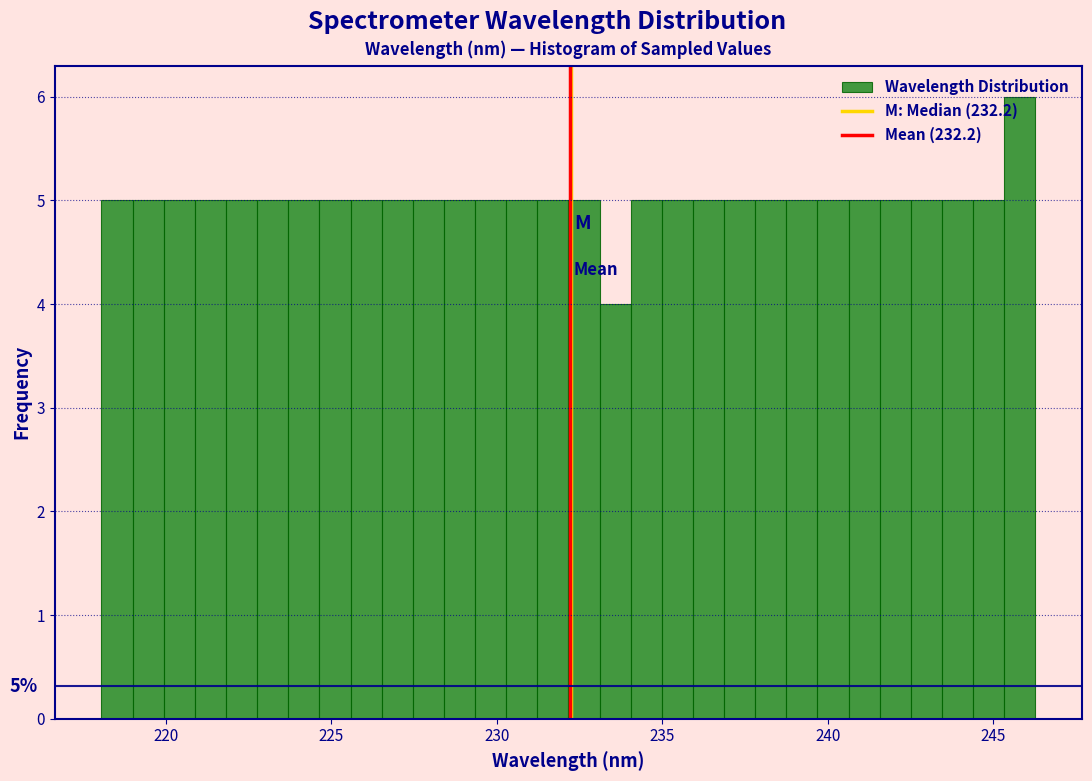

Read against the x-axis, roughly where is the centre of the tallest bar?

246.0